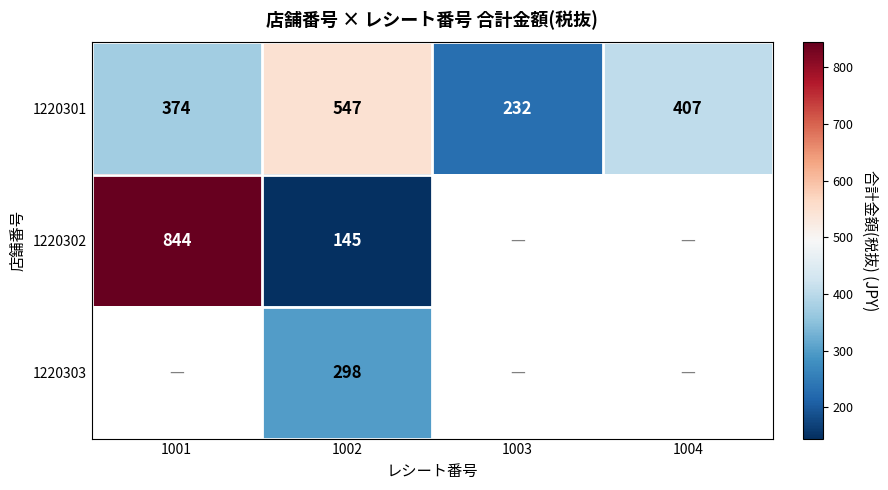

Rank the series at 1002 from highest to lowest value.

1220301, 1220303, 1220302